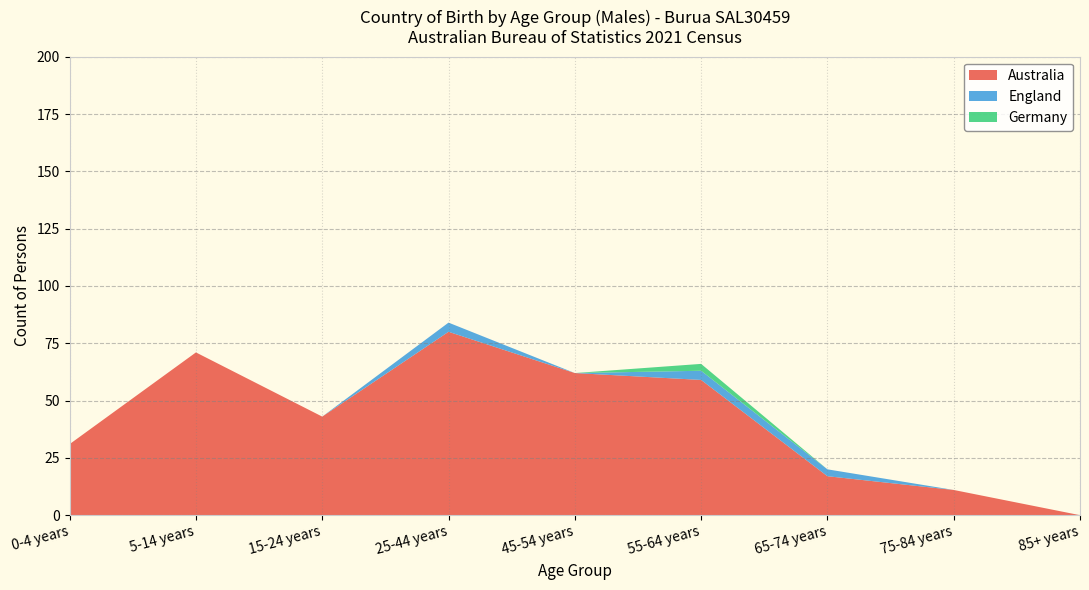

At which category is the sum across all series the highest?

25-44 years